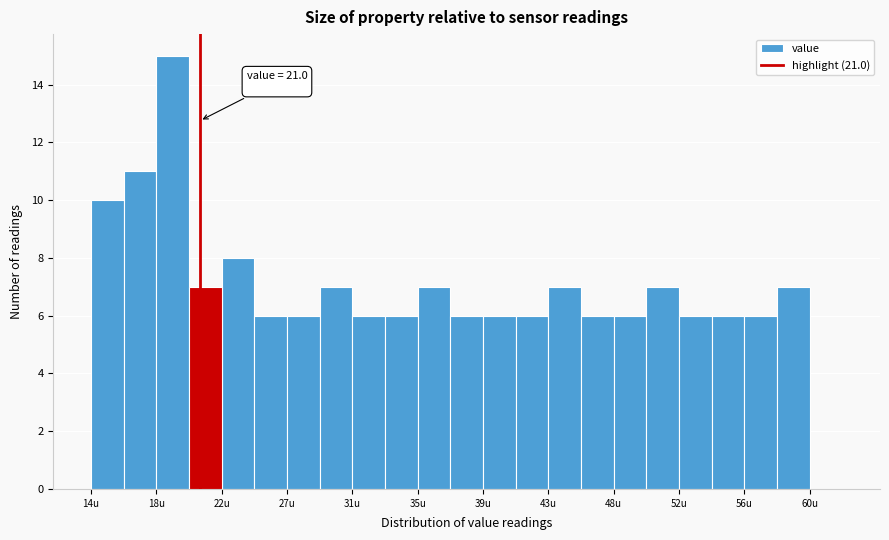

Which range on the x-axis has the tallest bar?

18.2 to 20.3